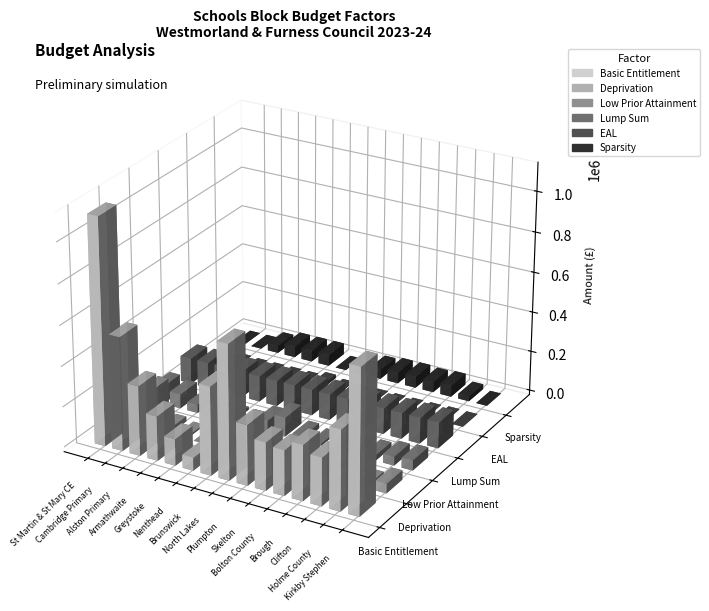

Reading left to right, what are all the values shown in this chart?

Basic Entitlement: 1117607.4	562190.4	345442.3	220134.8	132080.9	64347.1	436882.9	663791.0	298028.6	237068.2	223521.5	274321.8	237068.2	396242.6	714591.4
Deprivation: 40880.0	193425.0	24405.0	8375.0	1185.0	2370.0	48655.0	64765.0	10895.0	3785.0	13965.0	23700.0	8750.0	14675.0	46440.0
Low Prior Attainment: 86927.6	70850.6	39935.6	14367.8	15390.4	10972.5	54131.6	94124.3	24763.2	10086.5	12474.0	24857.6	26508.2	43384.4	49569.6
Lump Sum: 128000.0	128000.0	128000.0	128000.0	128000.0	128000.0	128000.0	128000.0	128000.0	128000.0	128000.0	128000.0	128000.0	128000.0	128000.0
EAL: 13154.6	3297.3	0.0	0.0	729.7	0.0	17458.0	4640.0	671.6	688.1	0.0	0.0	0.0	2635.3	661.5
Sparsity: 0.0	0.0	35929.8	56300.0	56300.0	56300.0	0.0	0.0	46453.1	56300.0	56300.0	51714.8	56300.0	24654.7	0.0